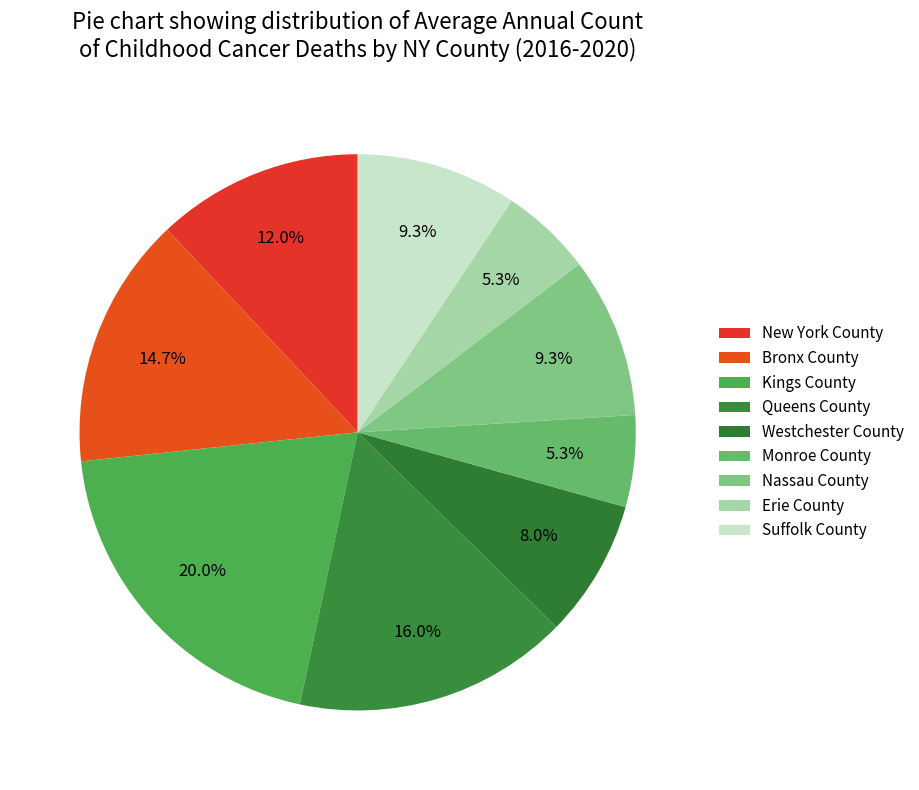

How many slices are in this pie chart?

9